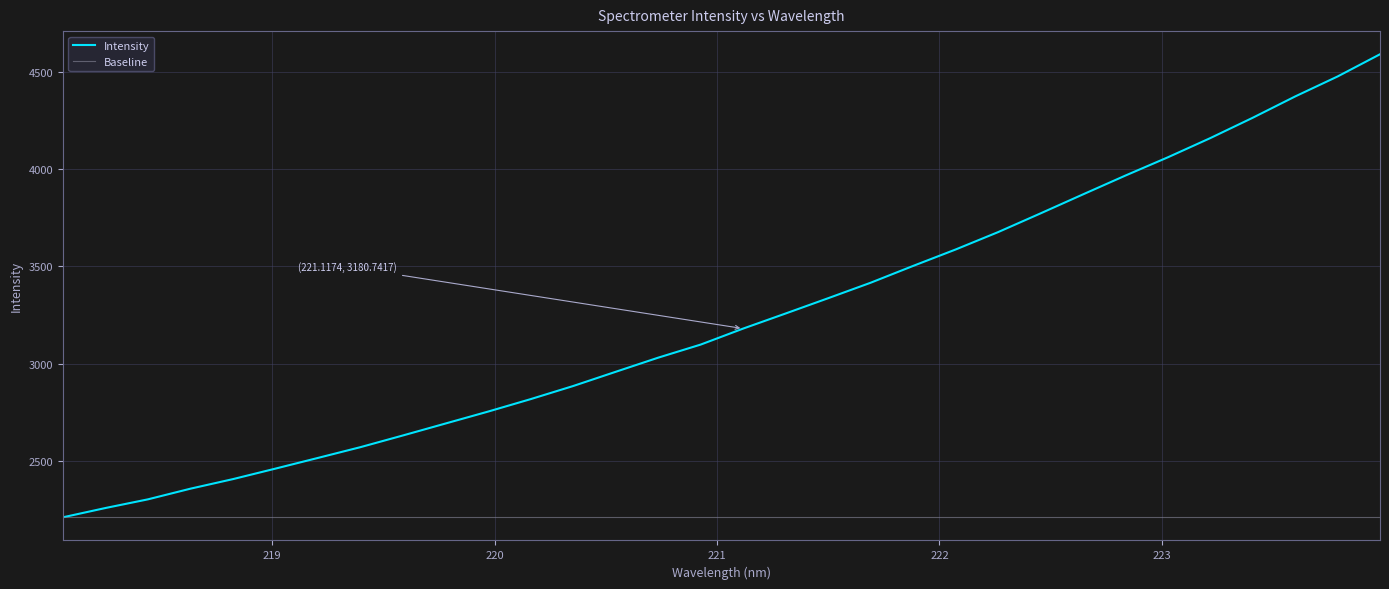

Where is the data nearest to the value 3400?

221.6902